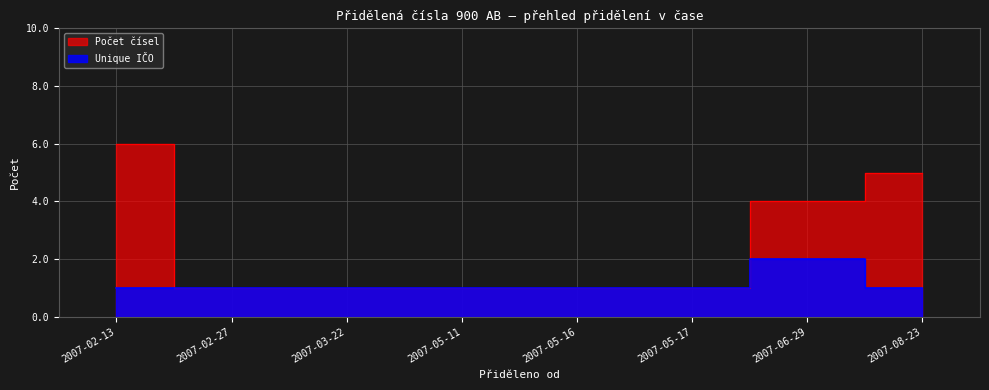

At which label is Unique IČO closest to 1?

2007-02-13